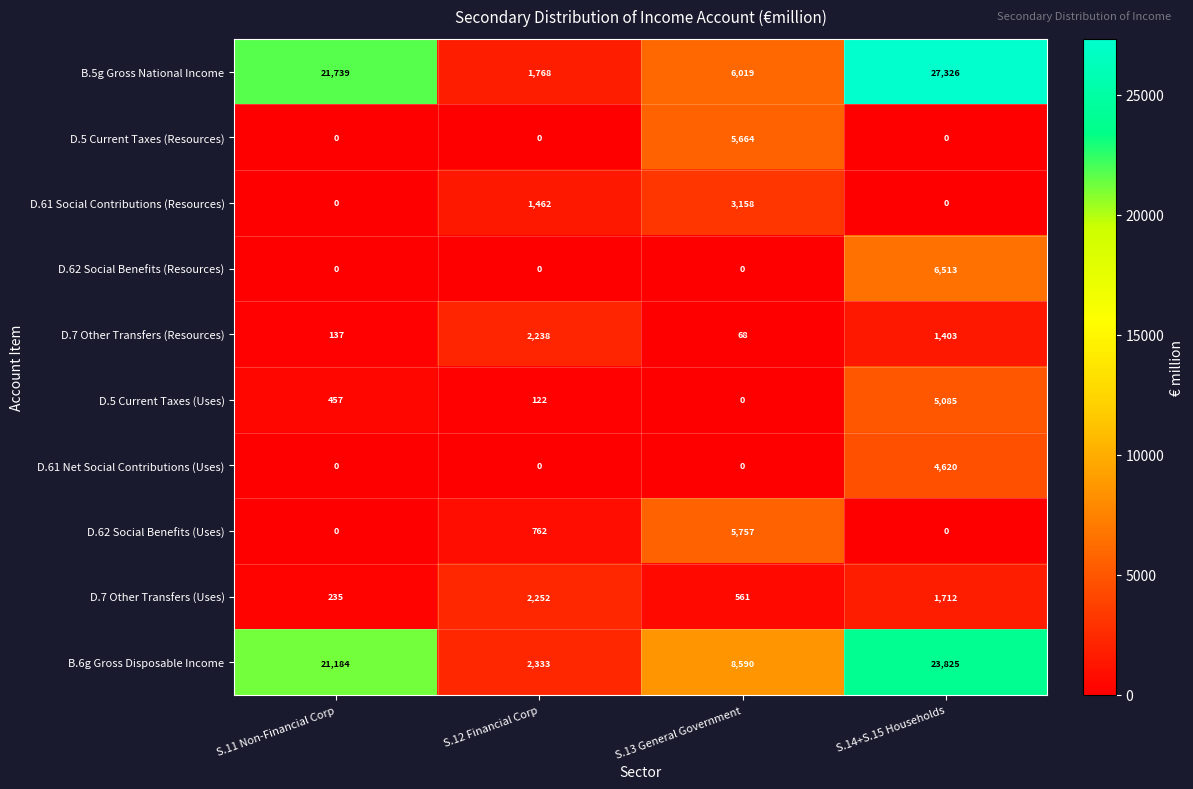

At which category is the sum across all series the highest?

S.14+S.15 Households